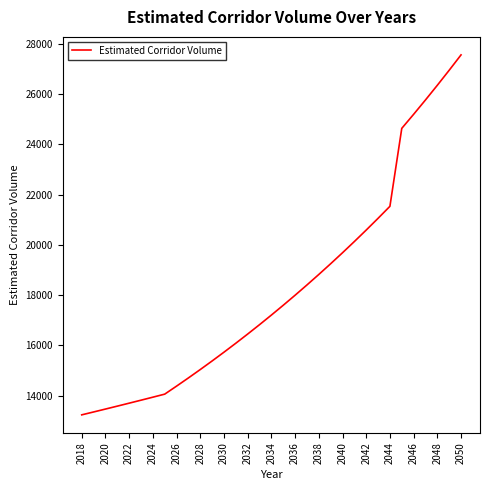

What is the smallest value displayed?

13242.0